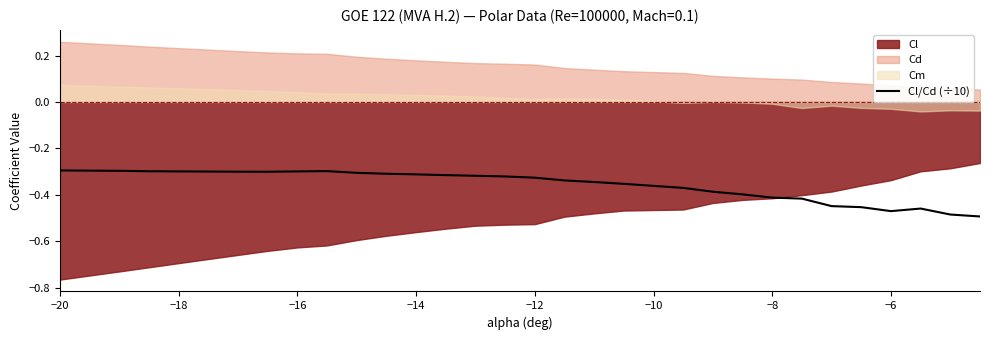

Which label corresponds to the largest value in the chart?

−20